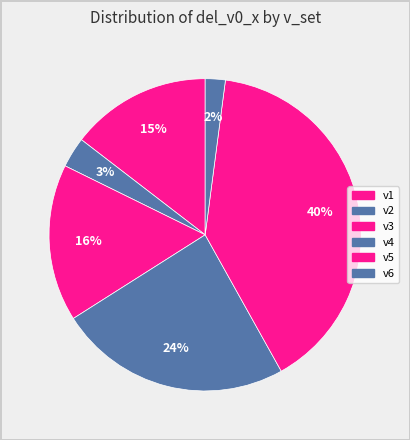

Does v3 account for over 50% of the chart?

No